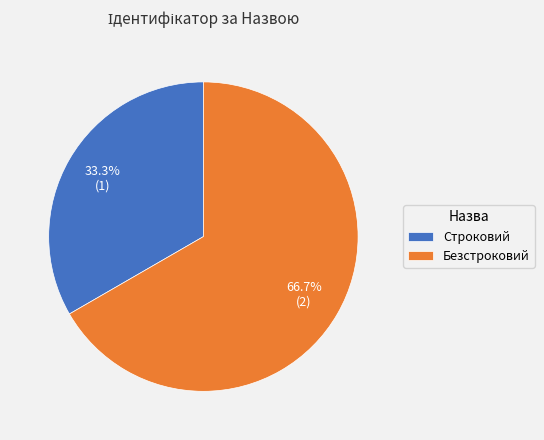

Between Строковий and Безстроковий, which is larger?

Безстроковий